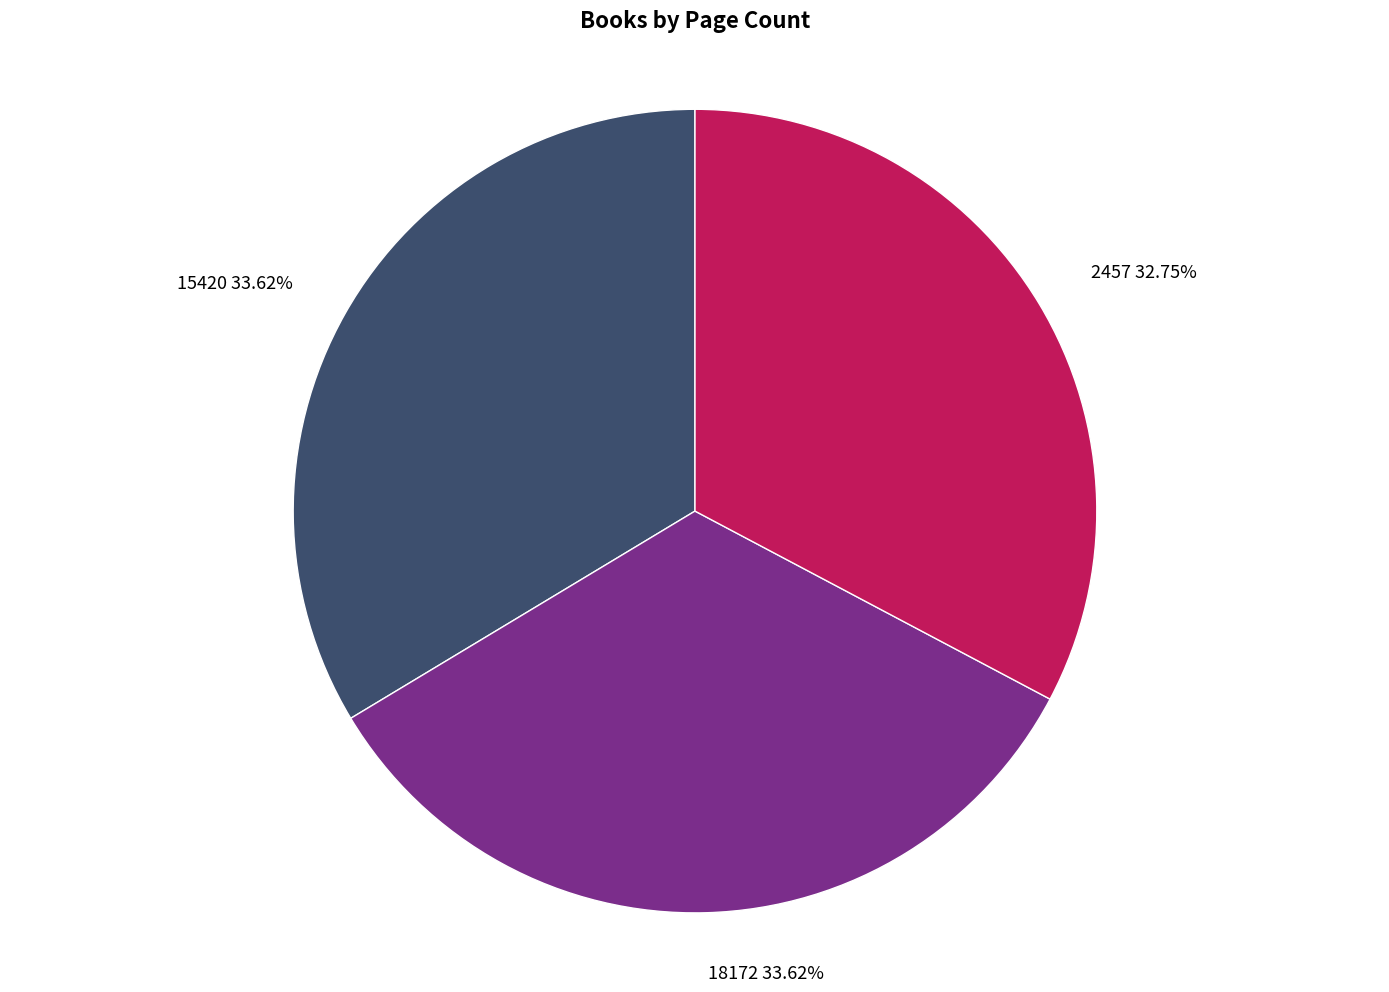

Between 18172 33.62% and 2457 32.75%, which is larger?

18172 33.62%